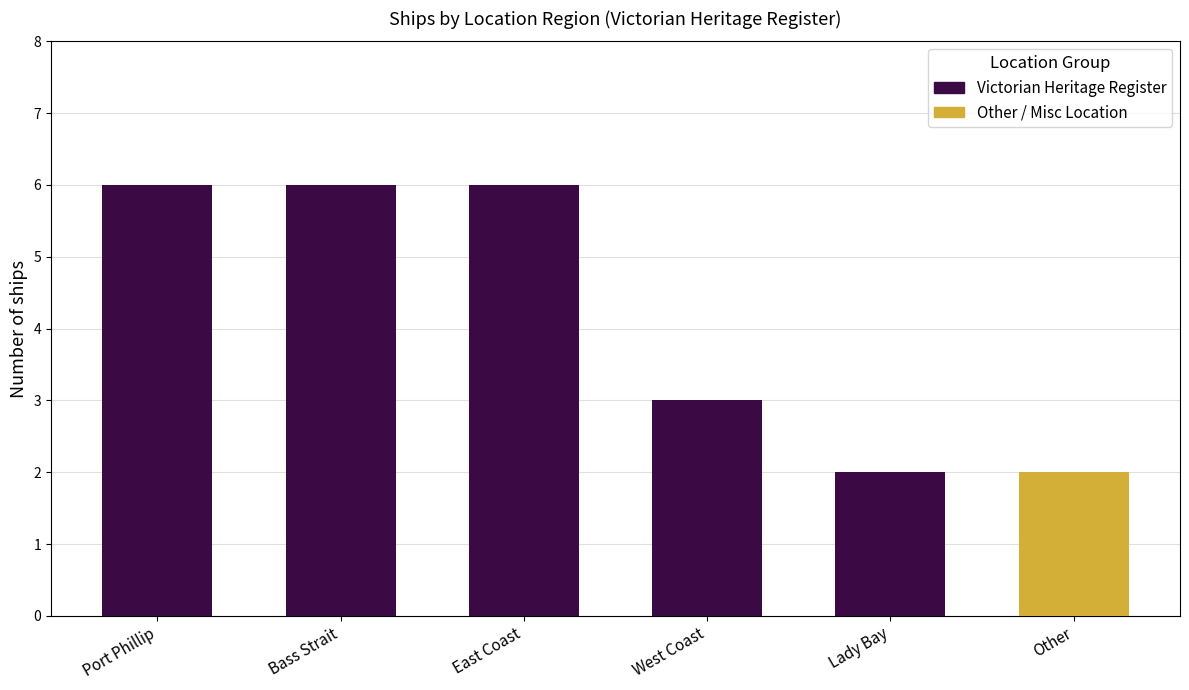

The value at Port Phillip is 2. True or false?

False